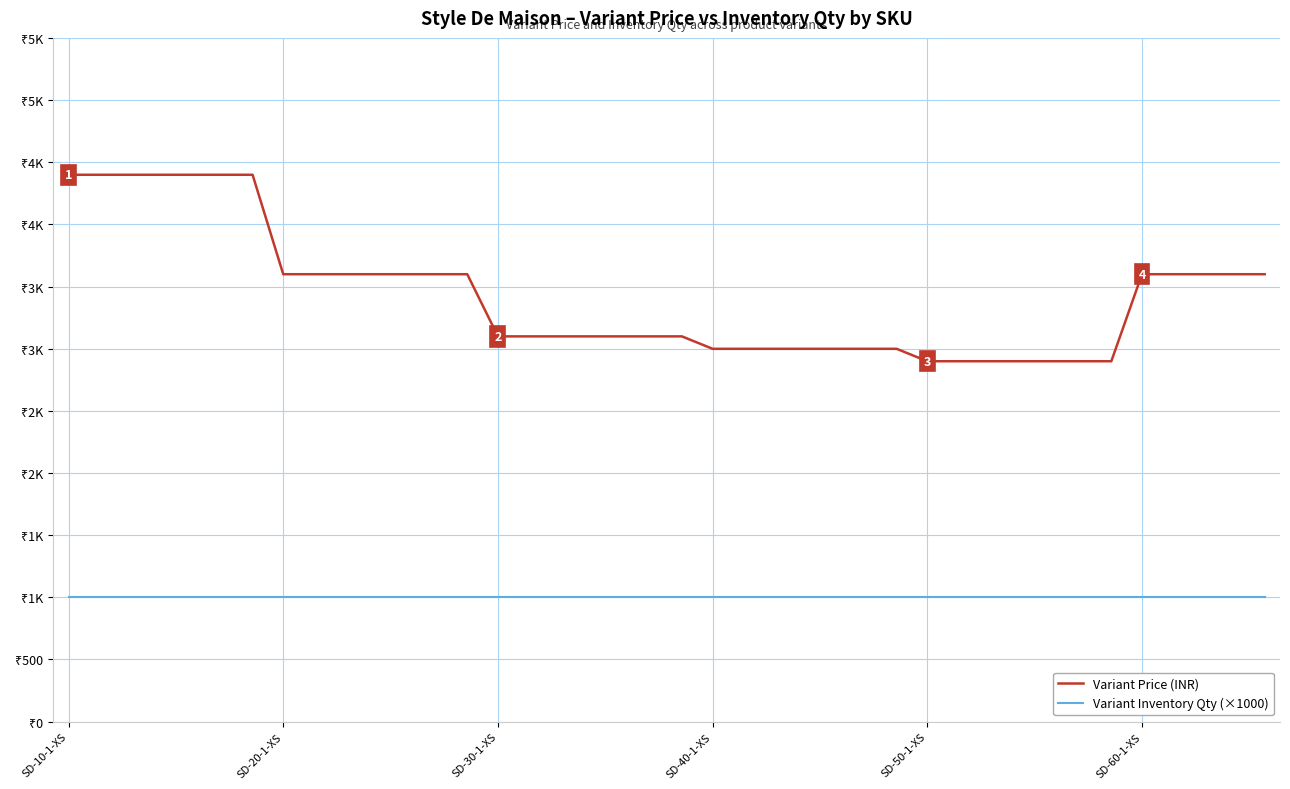

Reading left to right, list all the values displayed in this chart.

Variant Price (INR): 4399	4399	4399	4399	4399	4399	4399	3599	3599	3599	3599	3599	3599	3599	3099	3099	3099	3099	3099	3099	3099	2999	2999	2999	2999	2999	2999	2999	2899	2899	2899	2899	2899	2899	2899	3599	3599	3599	3599	3599
Variant Inventory Qty (×1000): 1000	1000	1000	1000	1000	1000	1000	1000	1000	1000	1000	1000	1000	1000	1000	1000	1000	1000	1000	1000	1000	1000	1000	1000	1000	1000	1000	1000	1000	1000	1000	1000	1000	1000	1000	1000	1000	1000	1000	1000